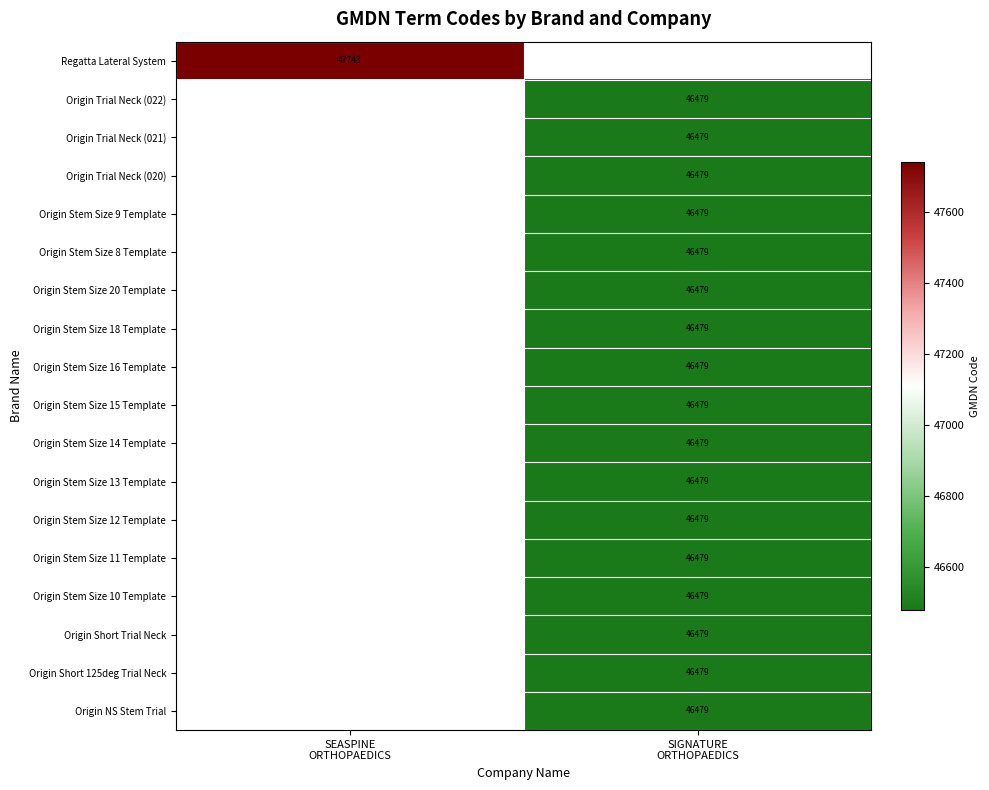

What is the greatest value displayed?

47743.0